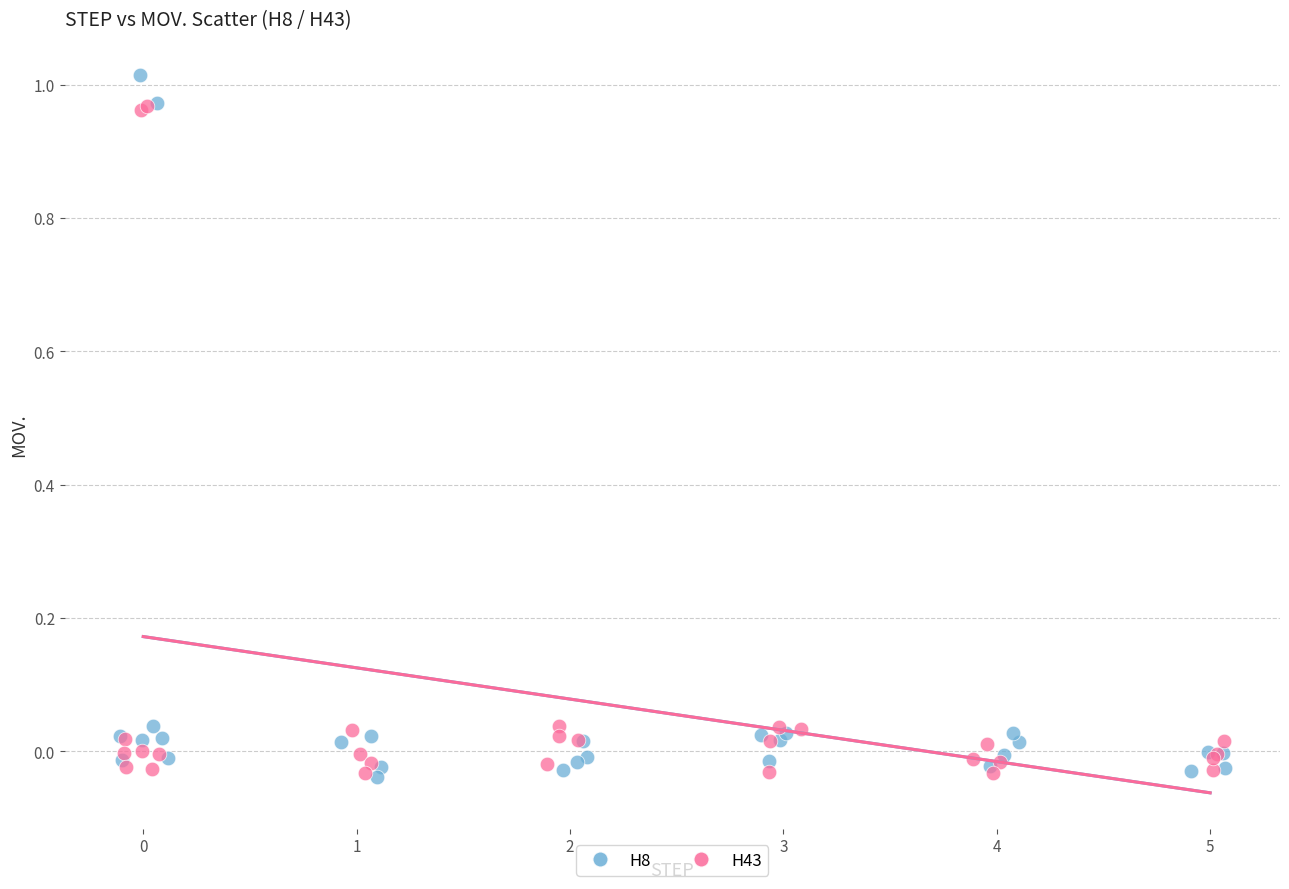

Which series has the widest spread of Y values?

H8